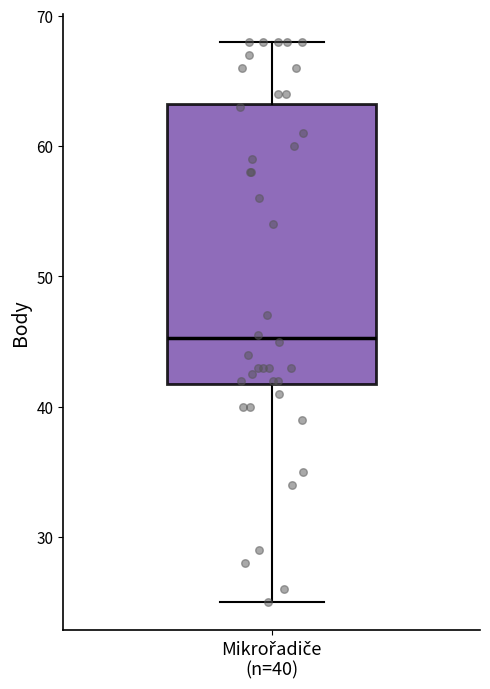

Read this box plot against the y-axis: the position of the median line, the range covered by the box, and the ends of both whiskers. The values are not printed on the chart, so give them approximately, as read against the axis.

median 45, box 42 to 63, whiskers 25 to 68